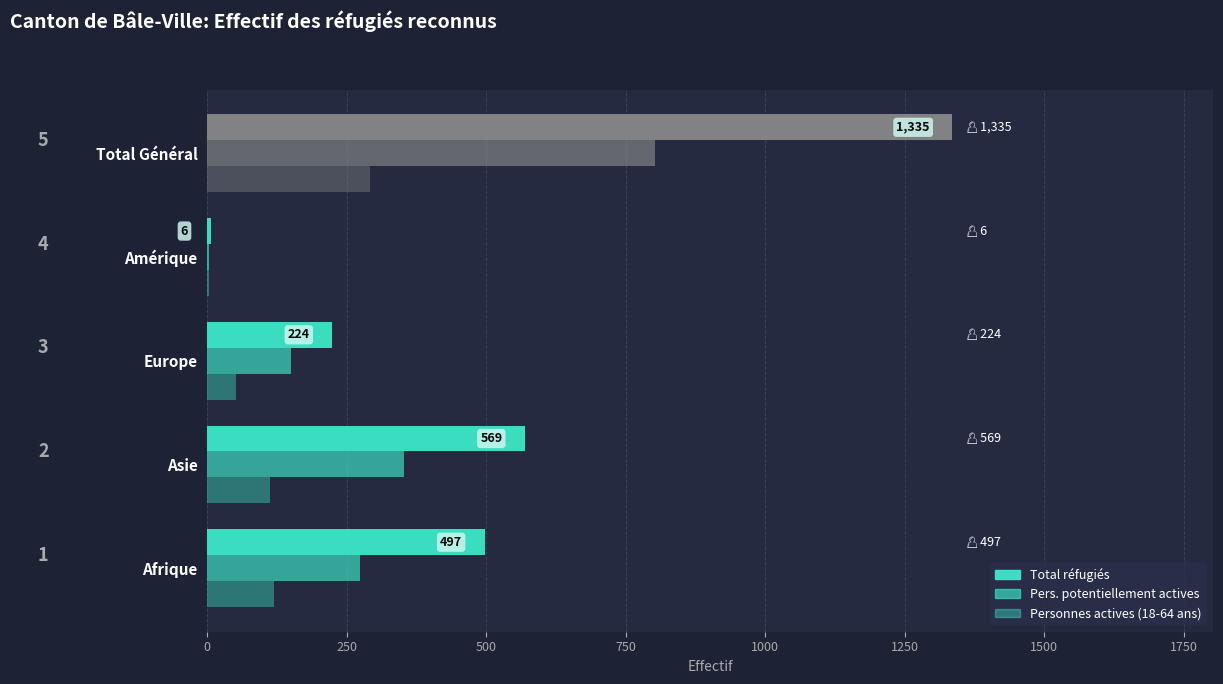

What is the greatest value displayed?

1335